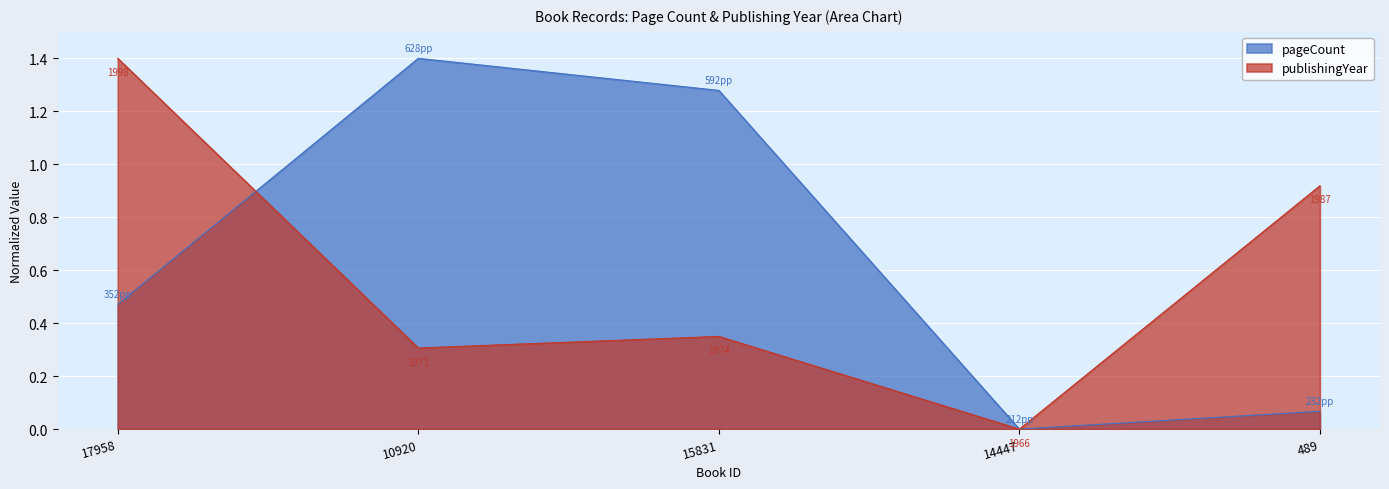

What is the sum of all pageCount values?

3.2